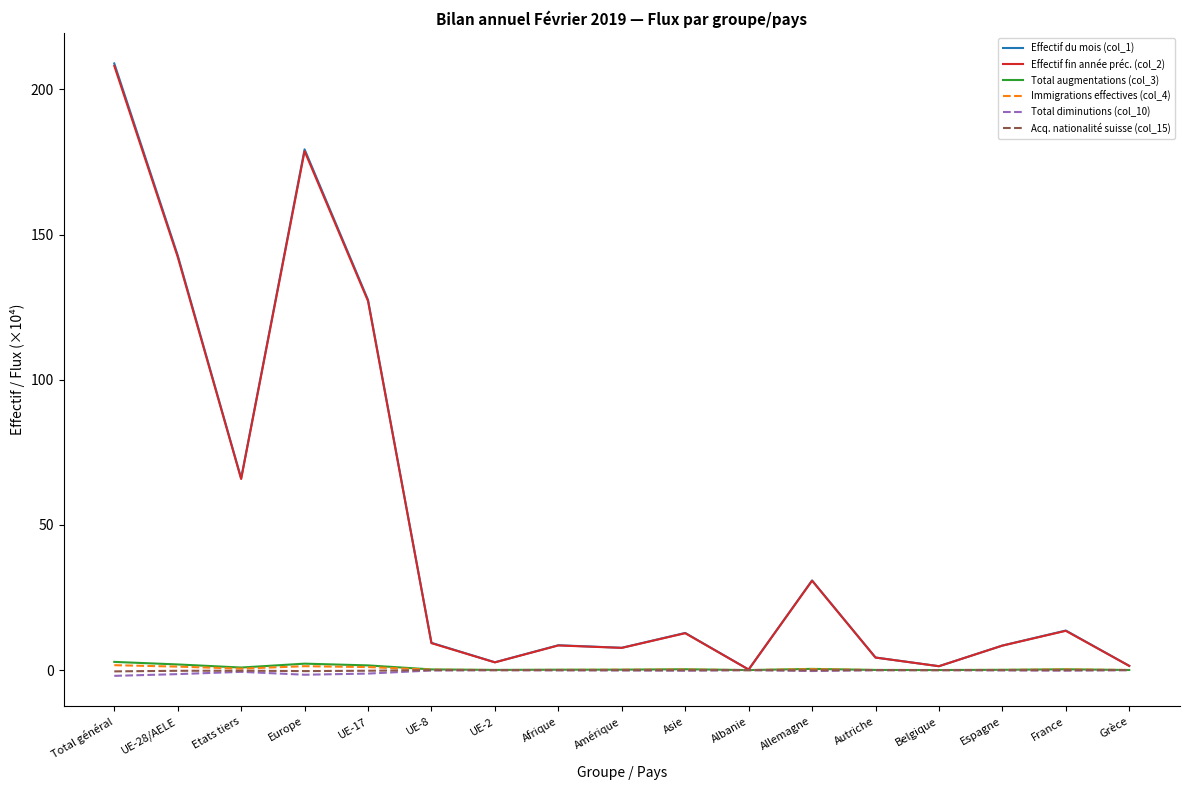

What is the spread (max minus min) of values at UE-8?

9.5